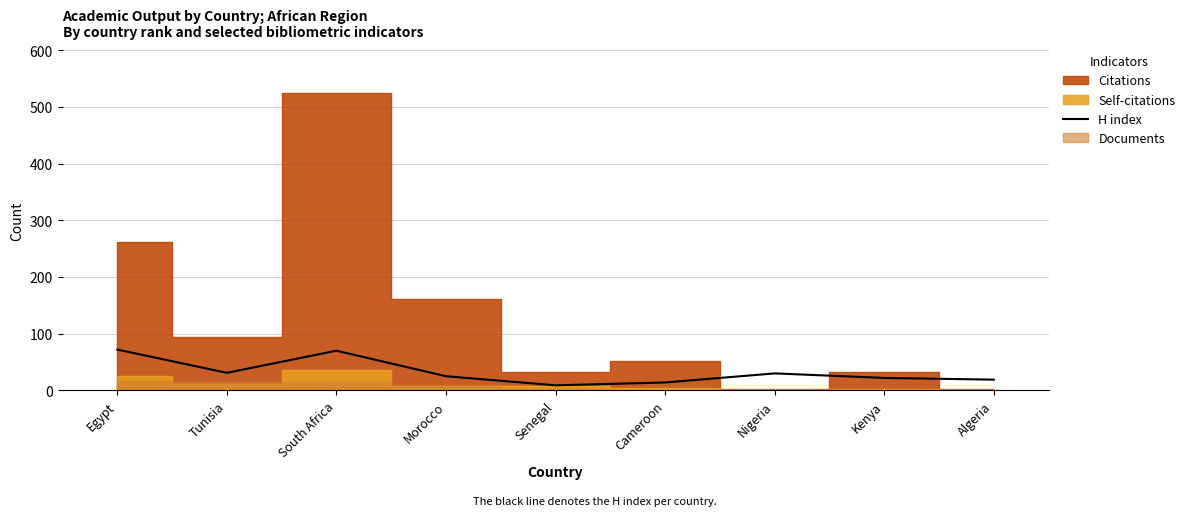

What is the approximate value of H index at Nigeria?

30